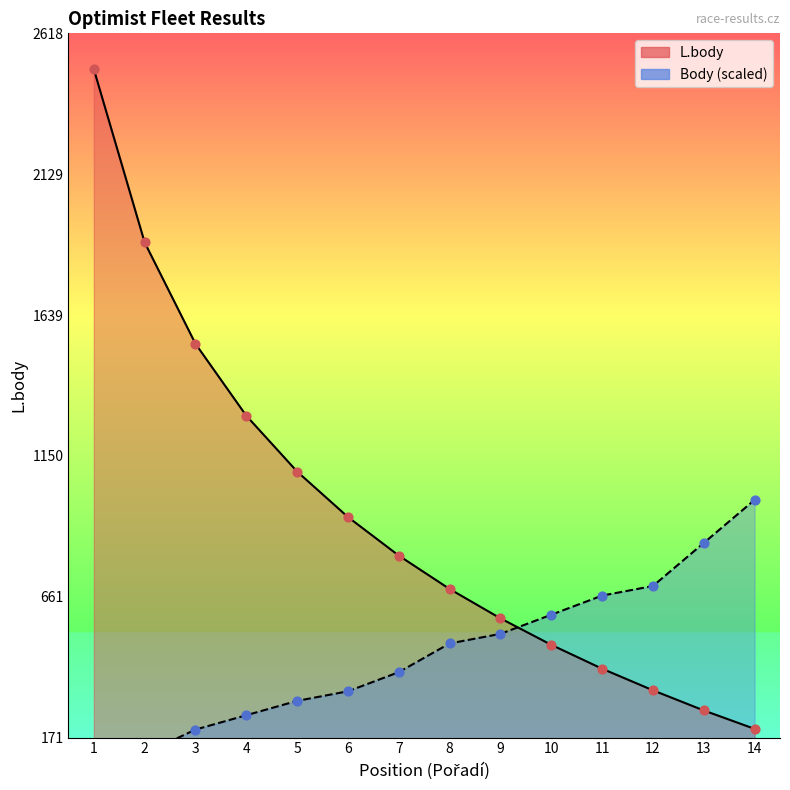

Is the value of L.body at 13 greater than the value of Body at 14?

No